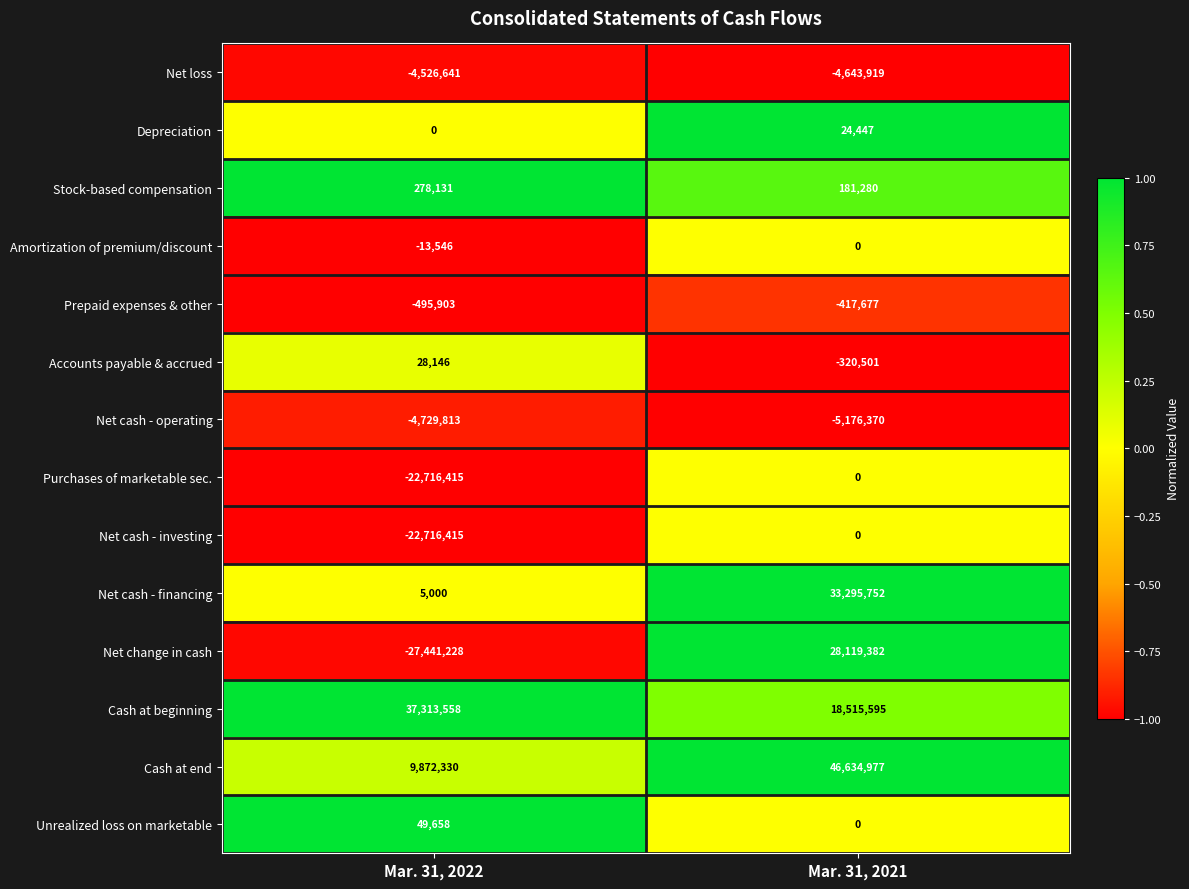

Which series has the largest range (max minus min)?

Net change in cash